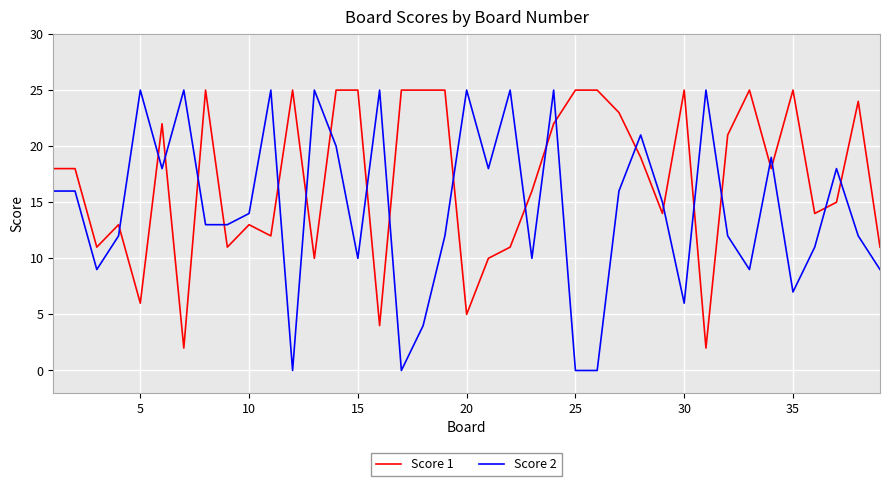

Which series has the widest spread of values?

Score 2